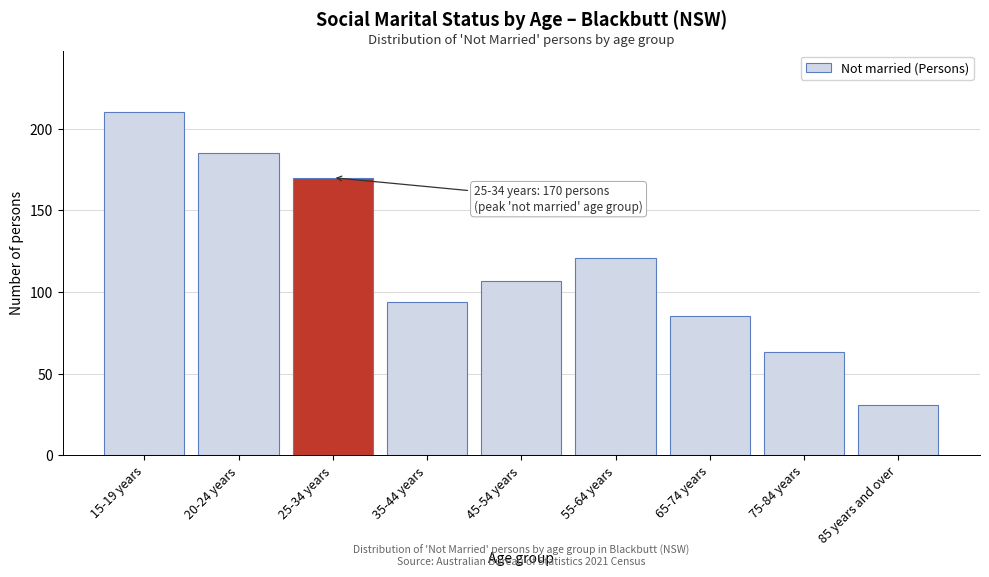

Reading left to right, what are all the values shown in this chart?

210	185	170	94	107	121	85	63	31